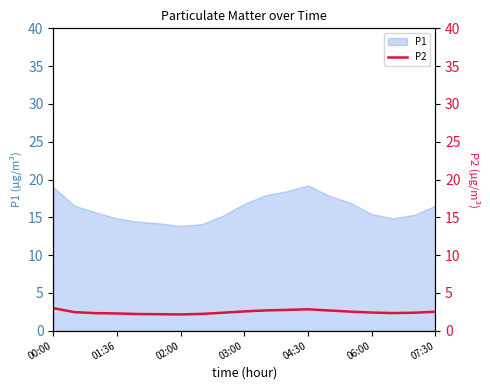

Is it true that the value at 01:36 is 0.6?

False